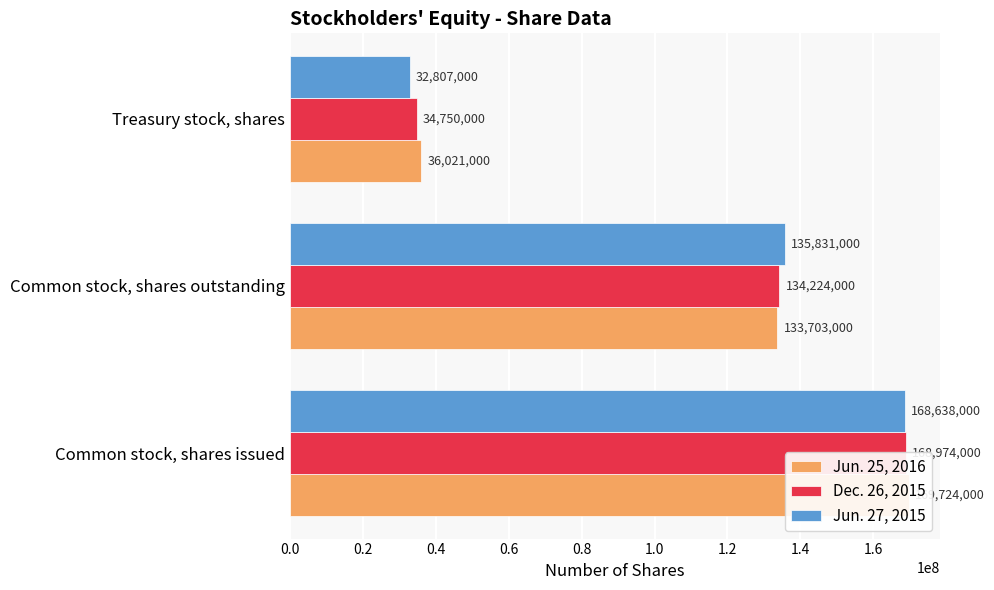

What value does the Jun. 27, 2015 series have at 0.4, to the nearest 50?

32807000